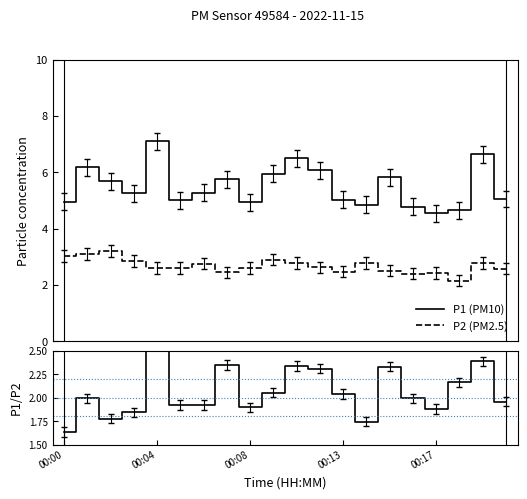

Reading right to left, list all the values displayed in this chart.

P1 (PM10): 5.0	6.6	4.7	4.5	4.8	5.8	4.8	5.0	6.1	6.5	6.0	4.9	5.8	5.3	5.0	7.1	5.2	5.7	6.2	5.0
P2 (PM2.5): 2.6	2.8	2.1	2.4	2.4	2.5	2.8	2.5	2.6	2.8	2.9	2.6	2.5	2.8	2.6	2.6	2.9	3.2	3.1	3.0
P1/P2 ratio: 2.0	2.4	2.2	1.9	2.0	2.3	1.7	2.0	2.3	2.3	2.1	1.9	2.3	1.9	1.9	2.7	1.8	1.8	2.0	1.6